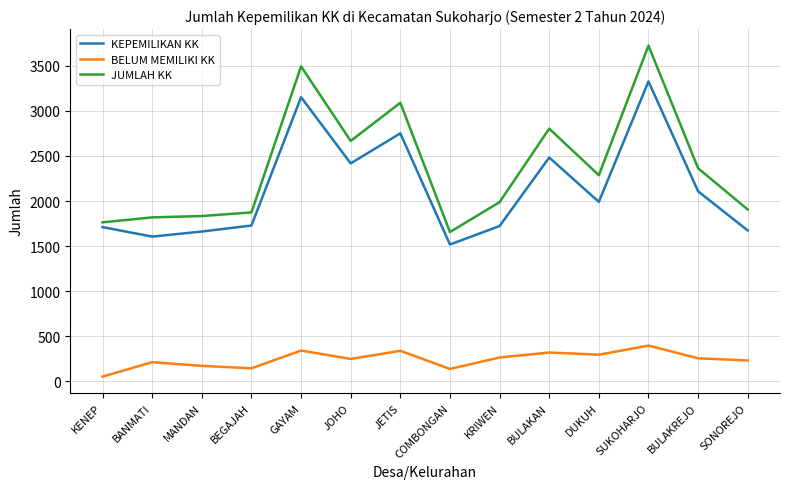

True or false: JUMLAH KK has more than 0 interior local peaks.

True